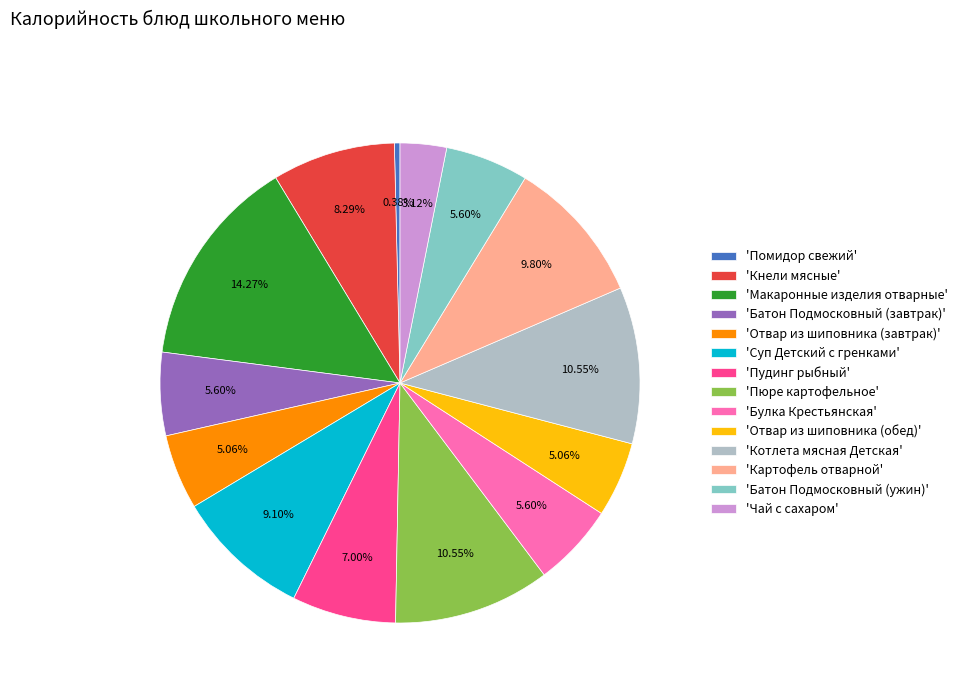

What is the ratio of the value at 'Чай с сахаром' to the value at 'Суп Детский с гренками'?

0.3